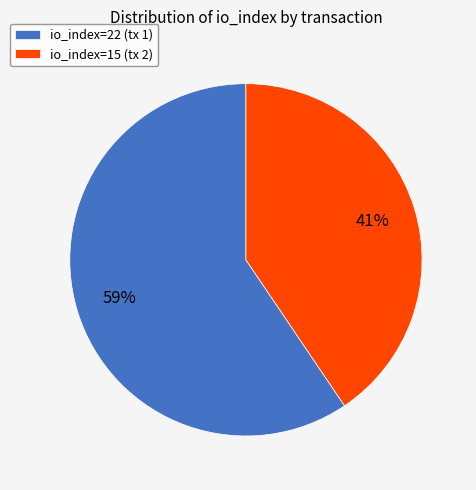

To the nearest percent, what is the combined percentage of io_index=22 and io_index=15?

100%